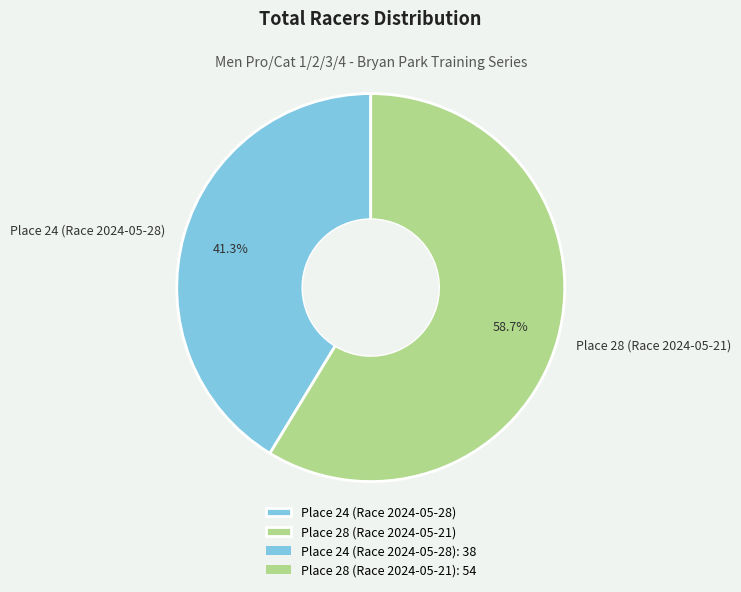

To the nearest percent, what is the difference between the largest and smallest slice percentages?

17%